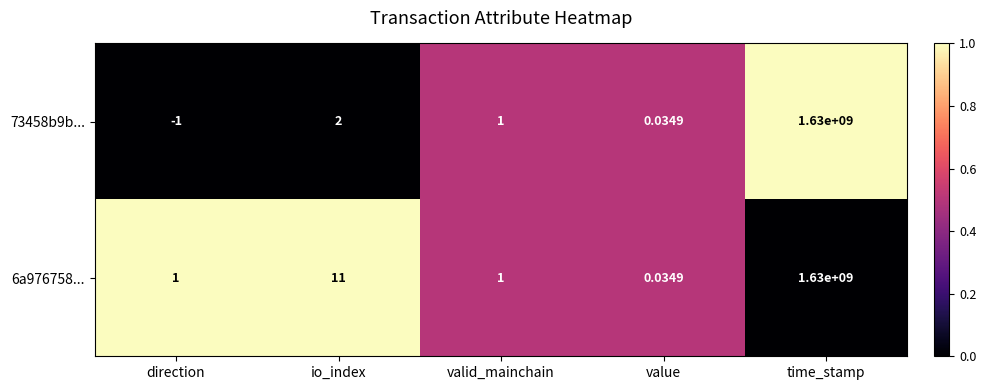

Rank the categories by 73458b9b... value from highest to lowest.

time_stamp, io_index, valid_mainchain, value, direction